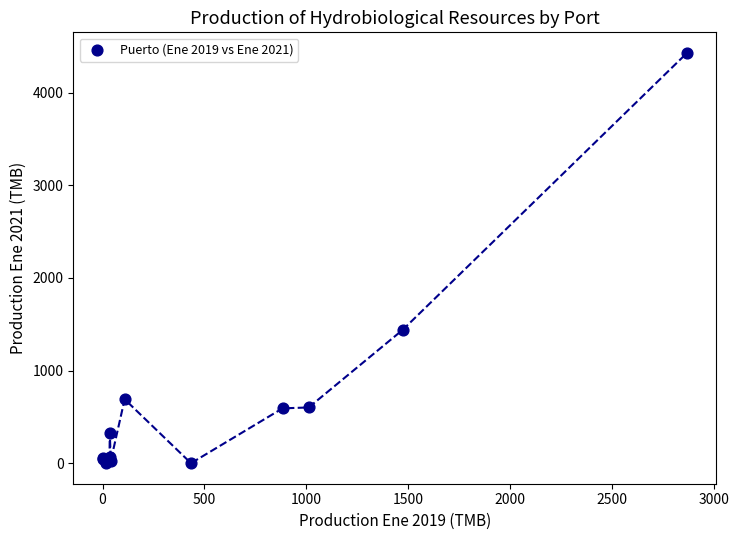

What Y value in the scatter plot is closest to 2215?

1439.8